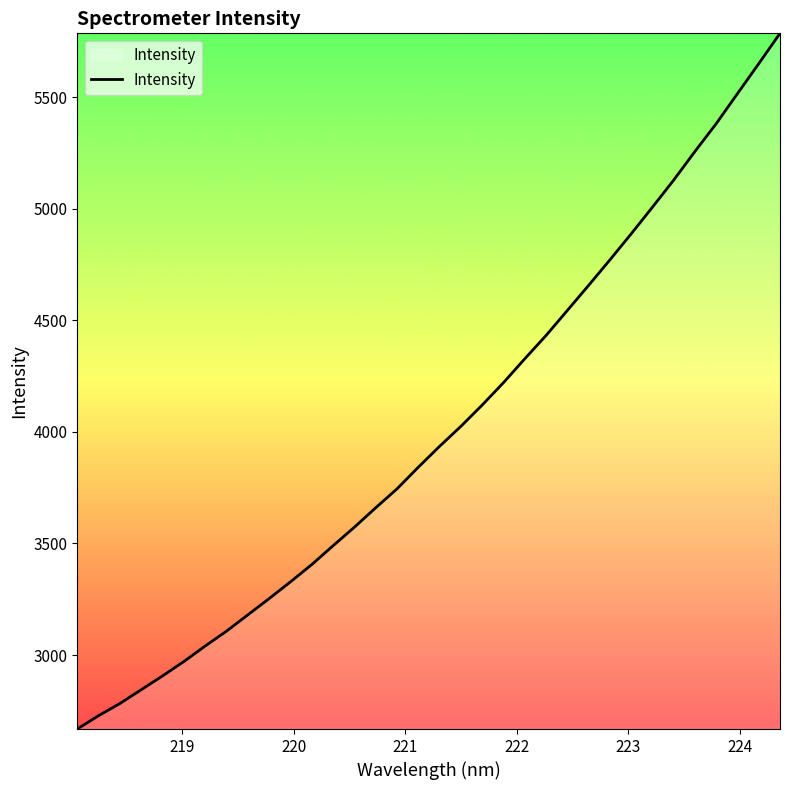

What is the greatest value displayed?

5785.7